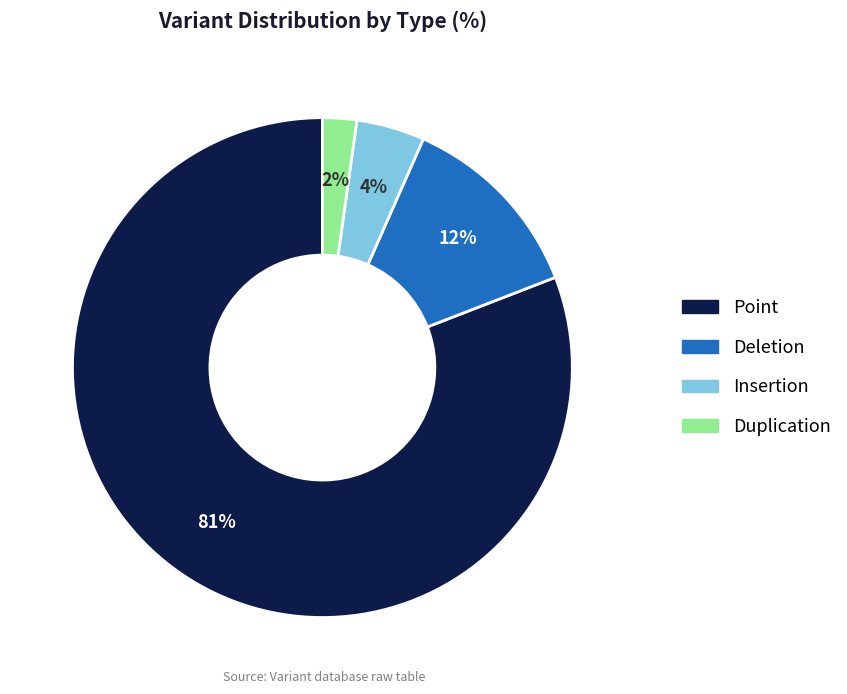

Count the number of slices in the pie.

4